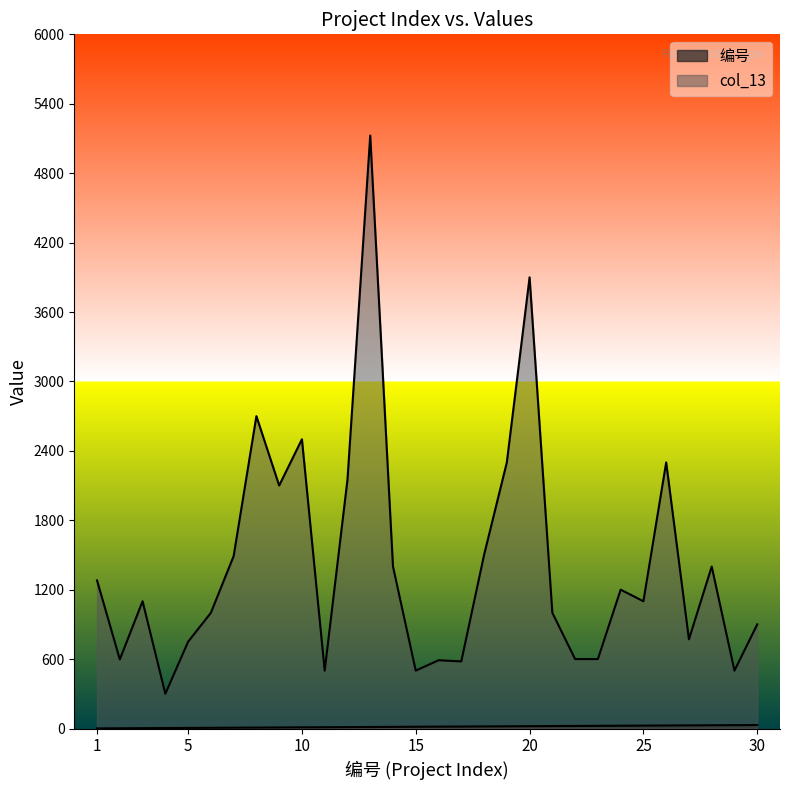

Reading left to right, transcribe all the data shown in this chart.

编号: 1	2	3	4	5	6	7	8	9	10	11	12	13	14	15	16	17	18	19	20	21	22	23	24	25	26	27	28	29	30
col_13: 1280	597	1100	300	750	1000	1490	2700	2100	2500	500	2150	5125	1400	500	590	580	1500	2300	3900	1000	600	600	1200	1100	2300	771	1400	500	900